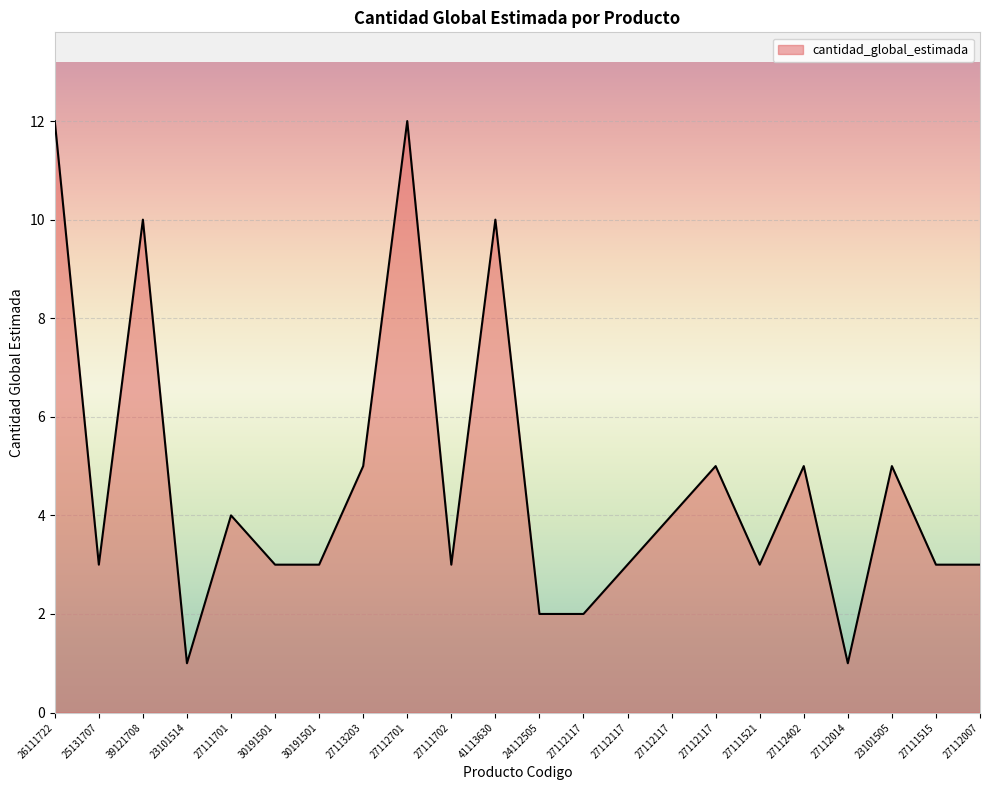

At which category does the chart reach its peak across all series?

26111722